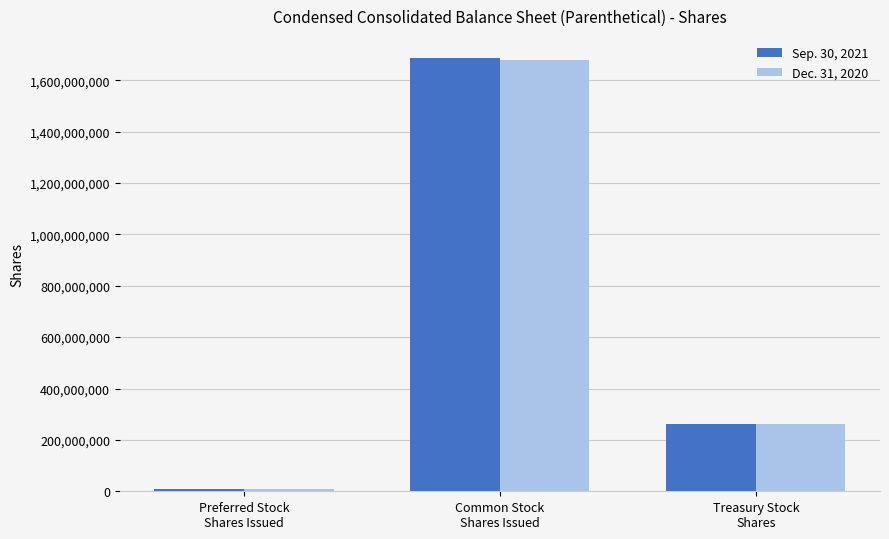

At which category is the sum across all series the highest?

Common Stock
Shares Issued